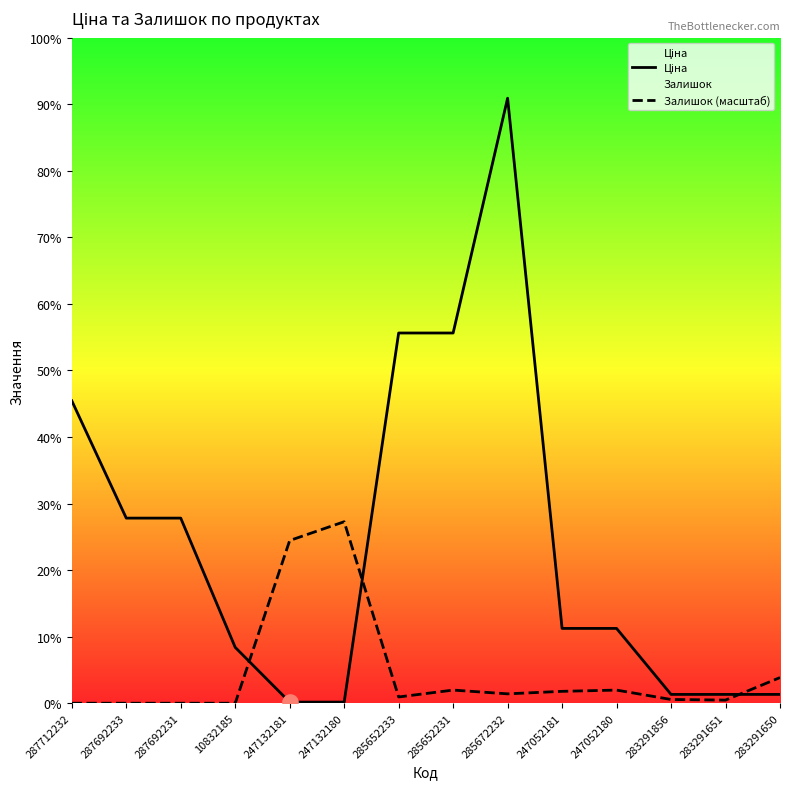

What is the total value across all series at 283291651?

1227.1